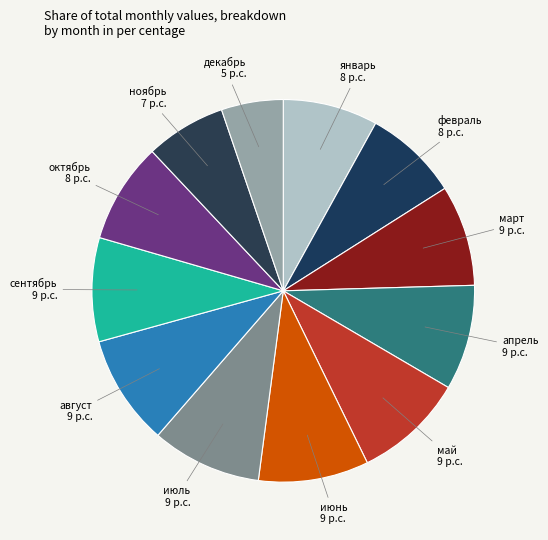

The апрель slice represents 1% of the pie. True or false?

False